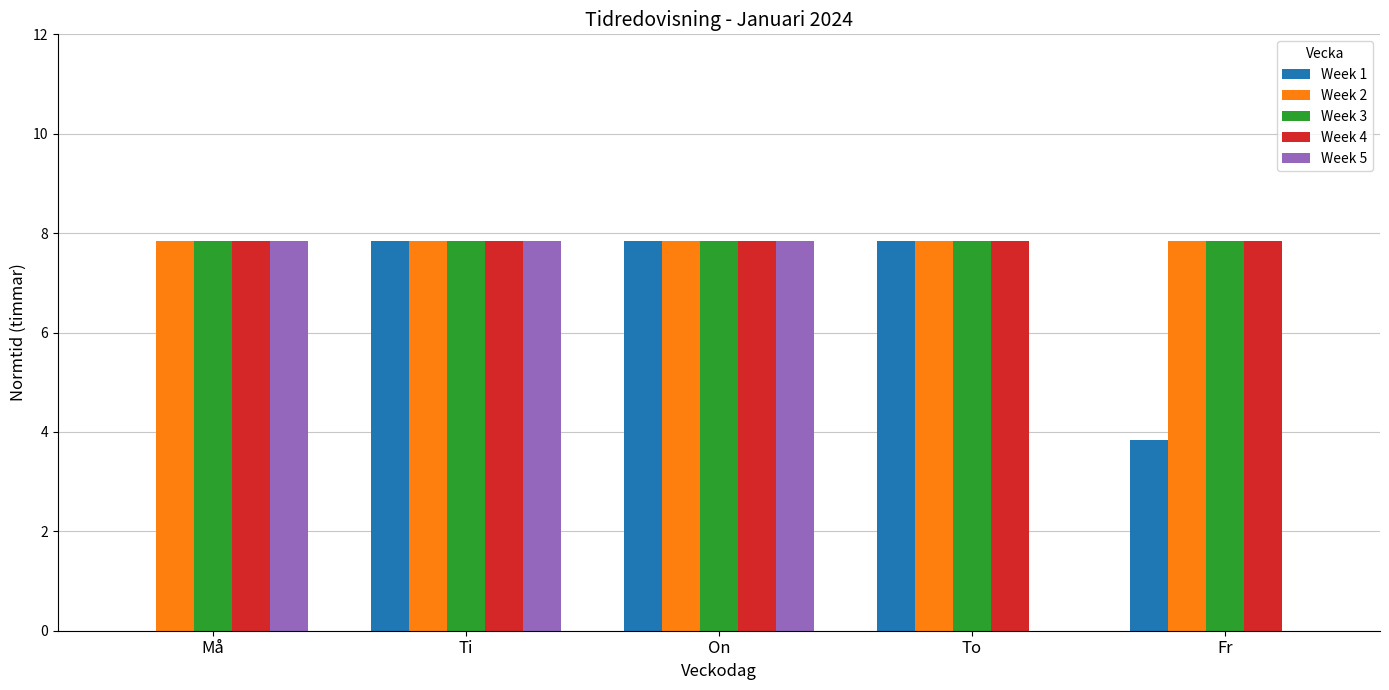

What are all the series names shown in the legend?

Week 1, Week 2, Week 3, Week 4, Week 5